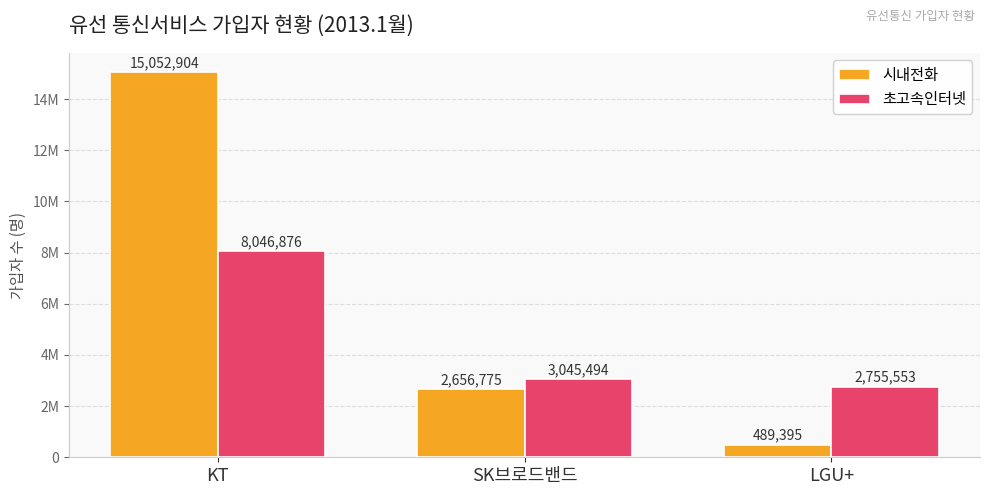

What are all the series names shown in the legend?

시내전화, 초고속인터넷